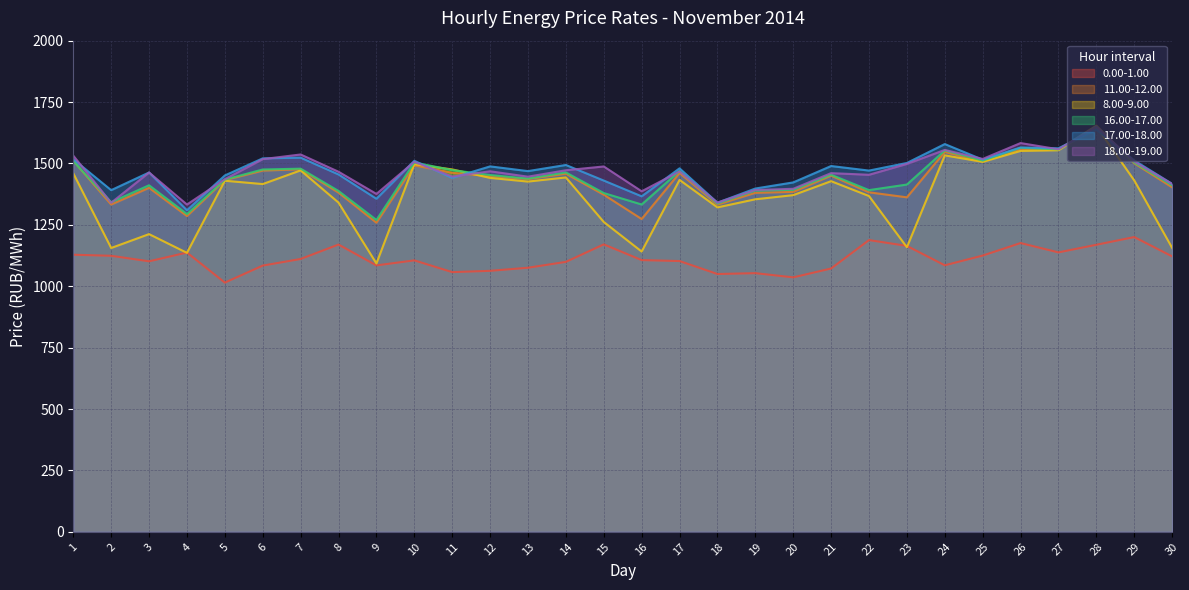

Which has a higher value, 28 or 8?

8